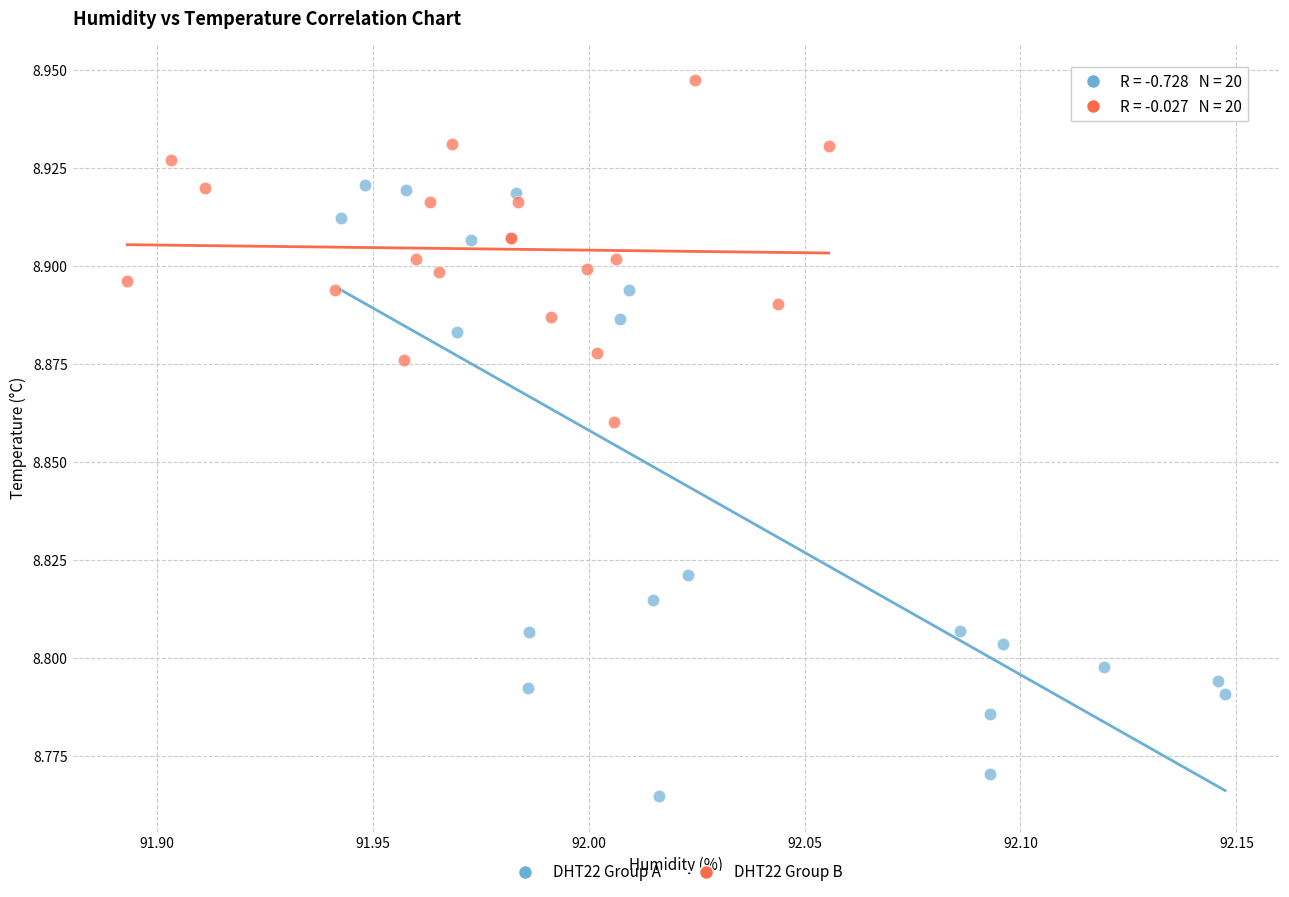

Which series contains the highest Y value?

DHT22 Group B